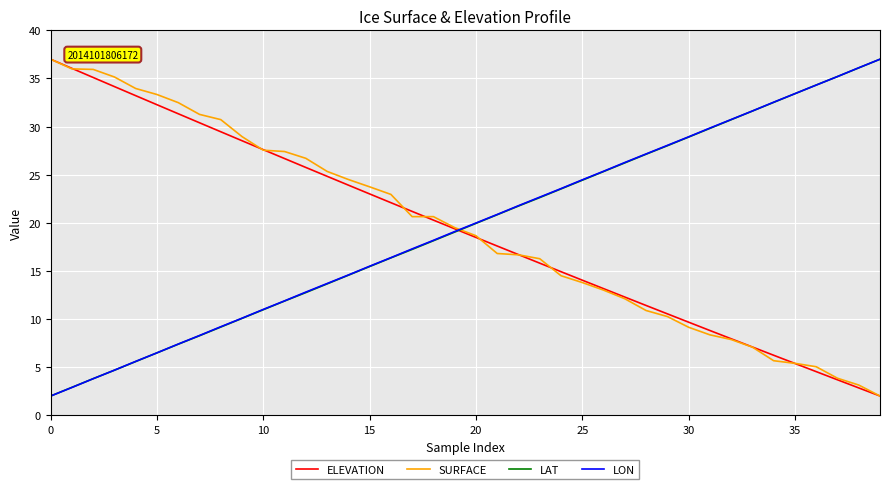

What is the smallest value displayed?

2.0